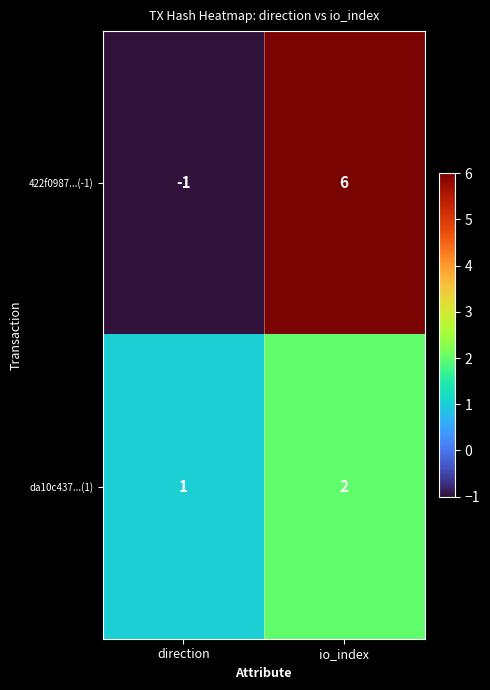

Between direction and io_index, which series saw the biggest shift?

422f0987...(-1)